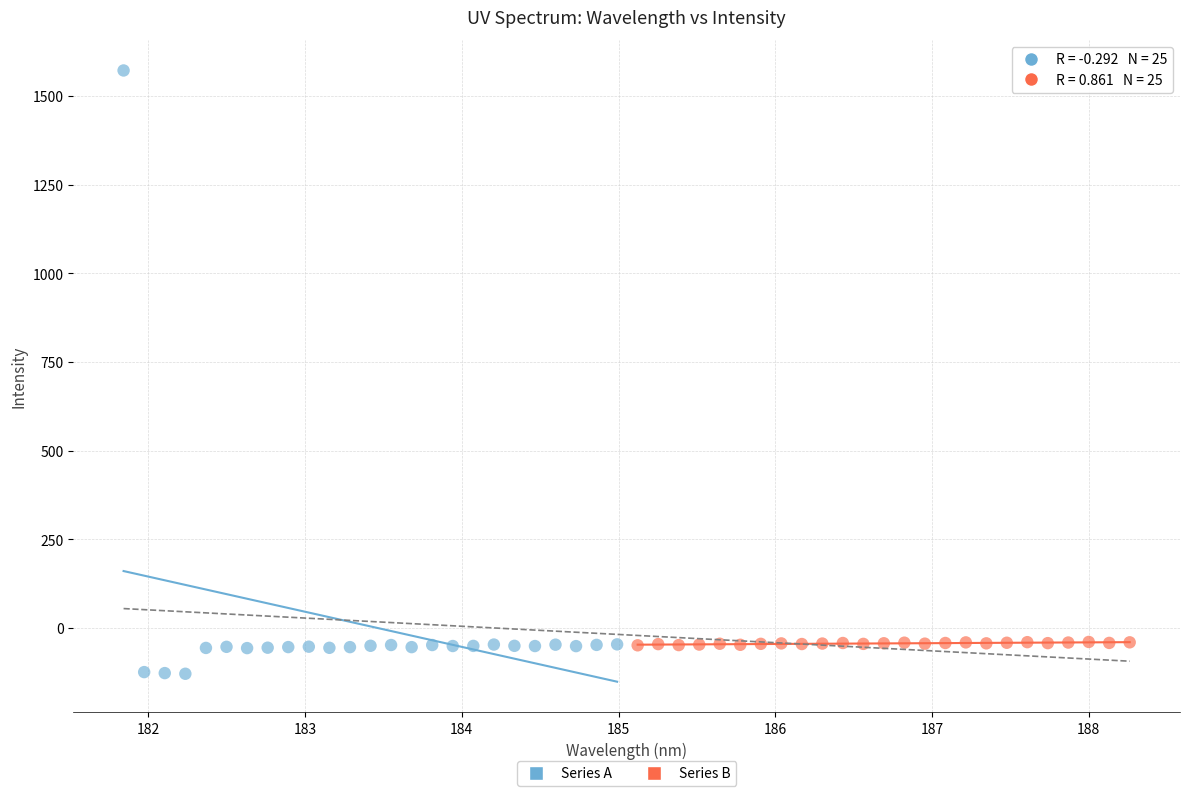

Which series reaches the maximum Y coordinate?

Series A